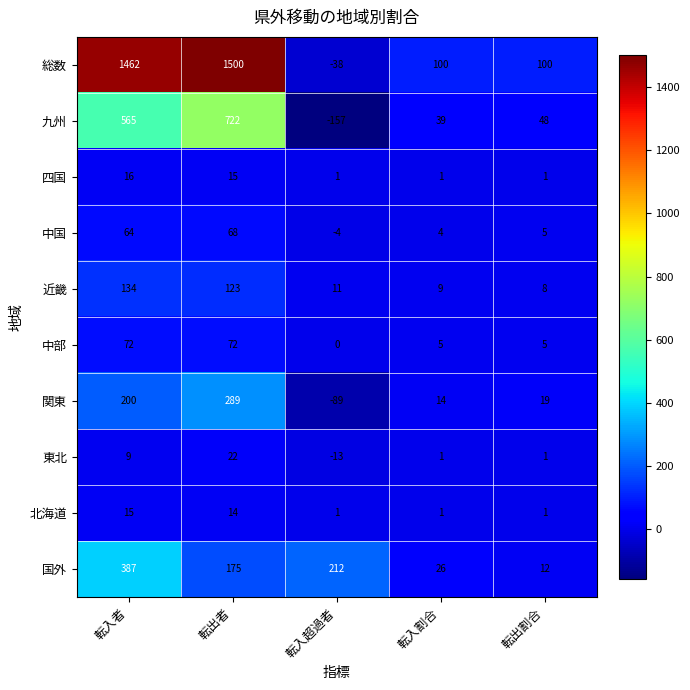

The value of 中部 at 転入者 is 72. True or false?

True